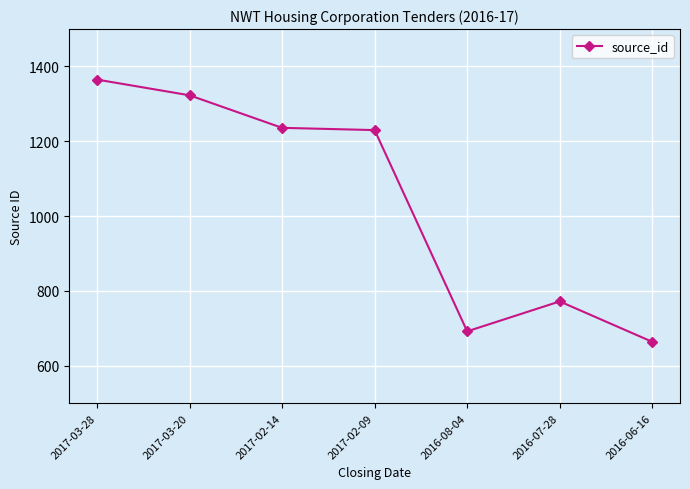

True or false: the data has more than 2 interior local peaks.

False